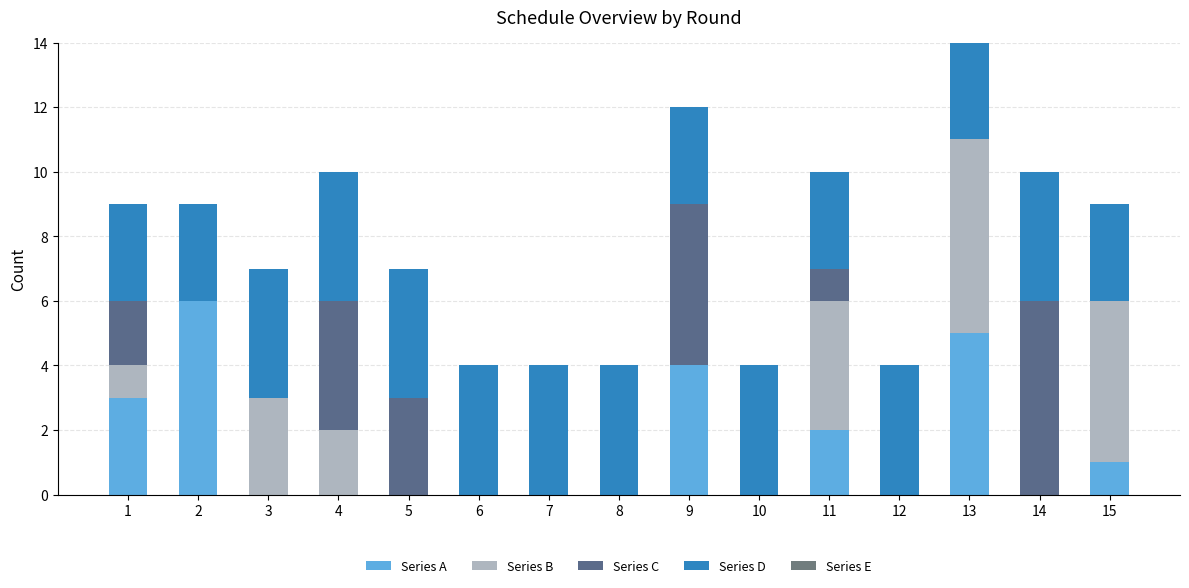

What is the total value across all series at 8?

4